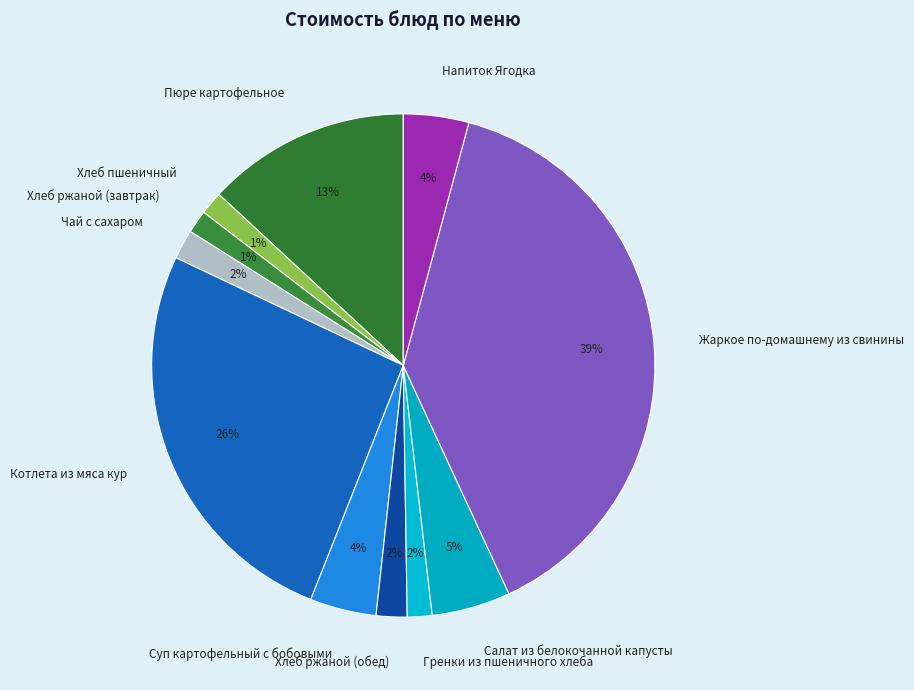

How many slices are in this pie chart?

11